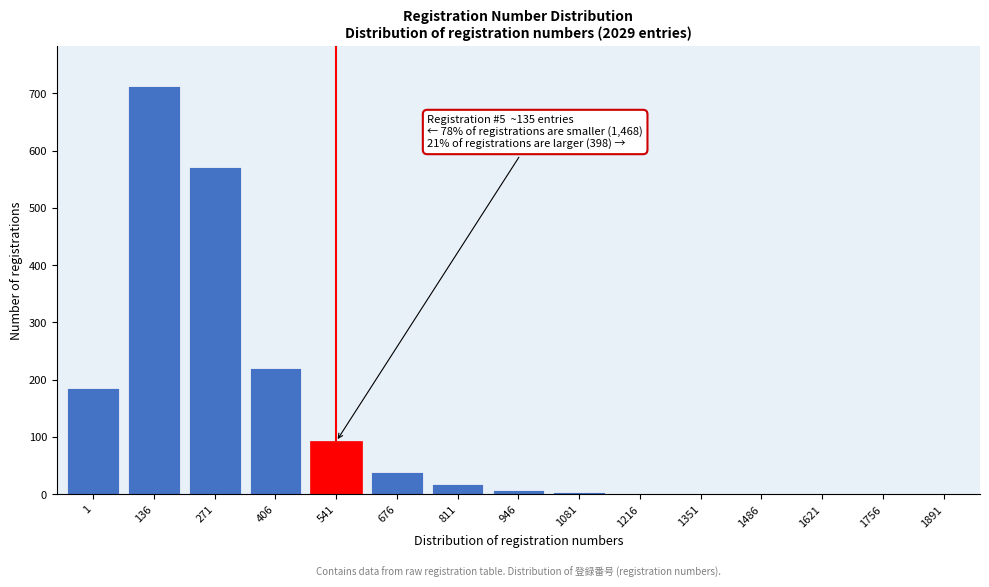

What is the greatest value displayed?

712